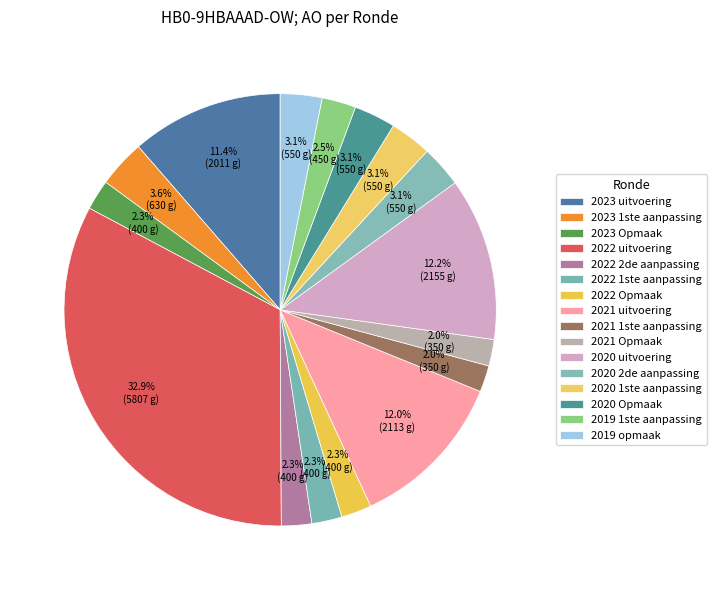

To the nearest percent, what portion does 2020 uitvoering represent?

12%